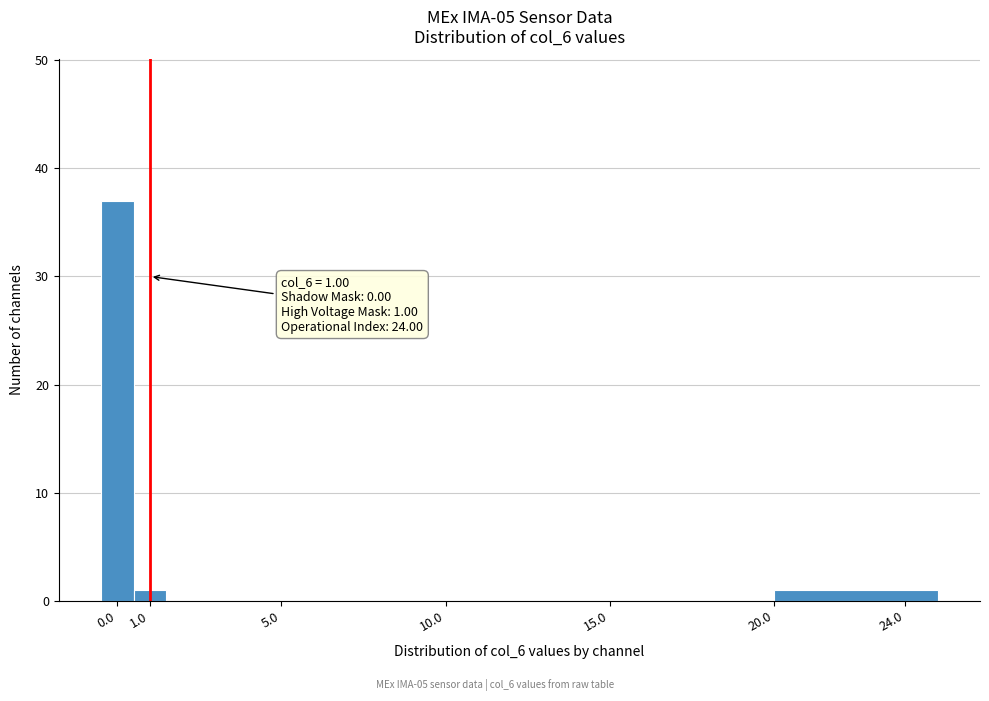

Which range on the x-axis has the tallest bar?

-0.5 to 0.5